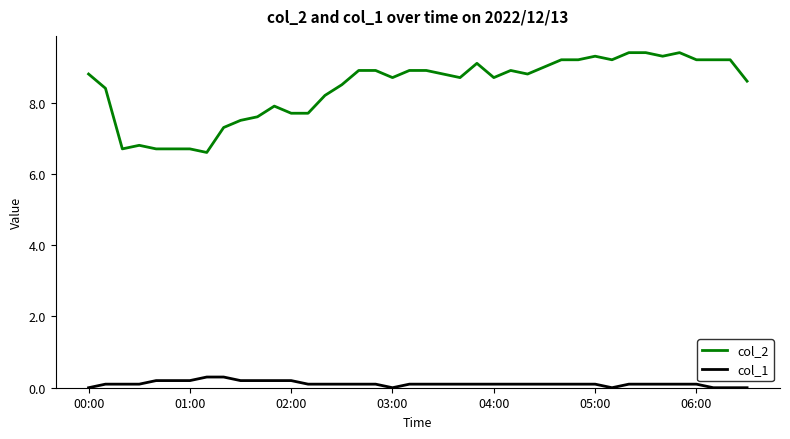

True or false: col_1 and col_2 intersect in this chart.

False